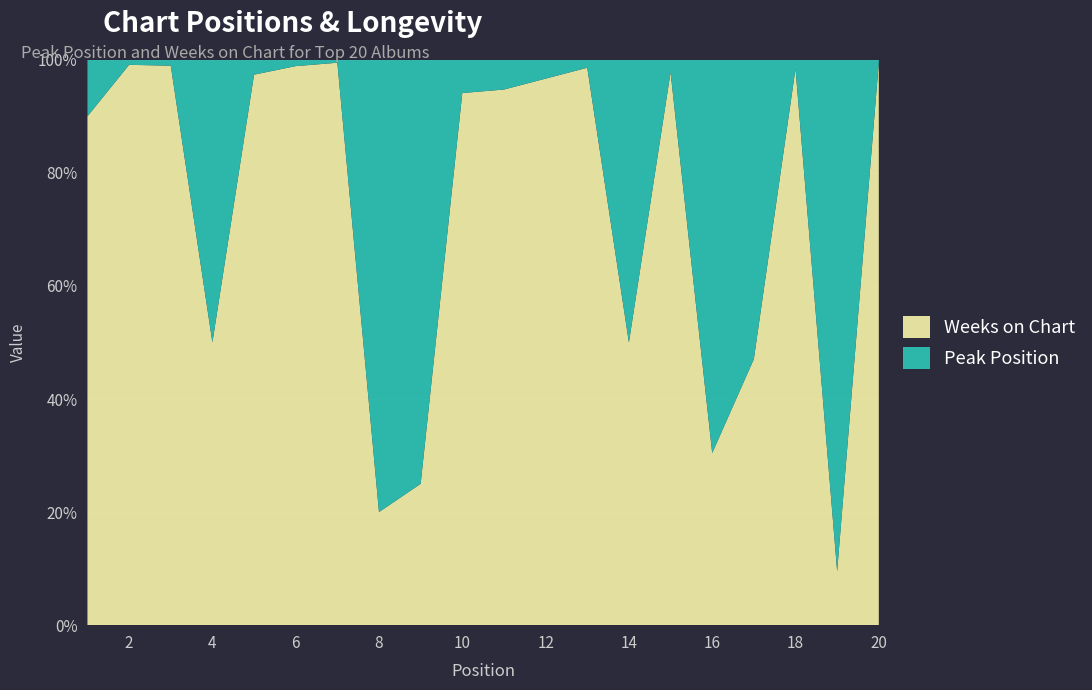

List the series in order of their overall mean, highest first.

Weeks on Chart, Peak Position